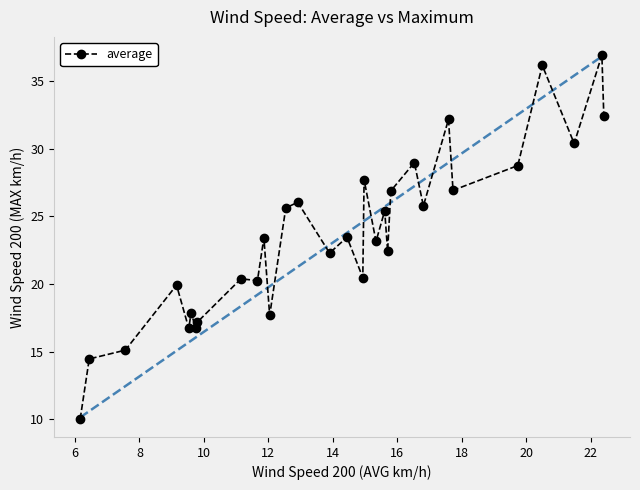

What is the minimum value shown in the chart?

10.0